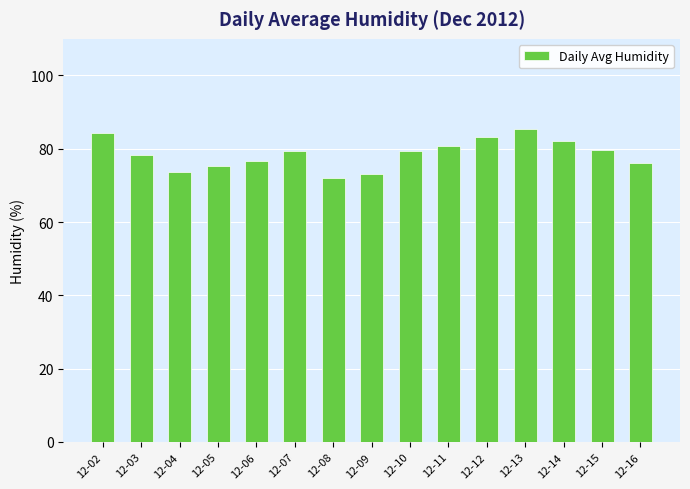

What is the minimum value shown in the chart?

72.0